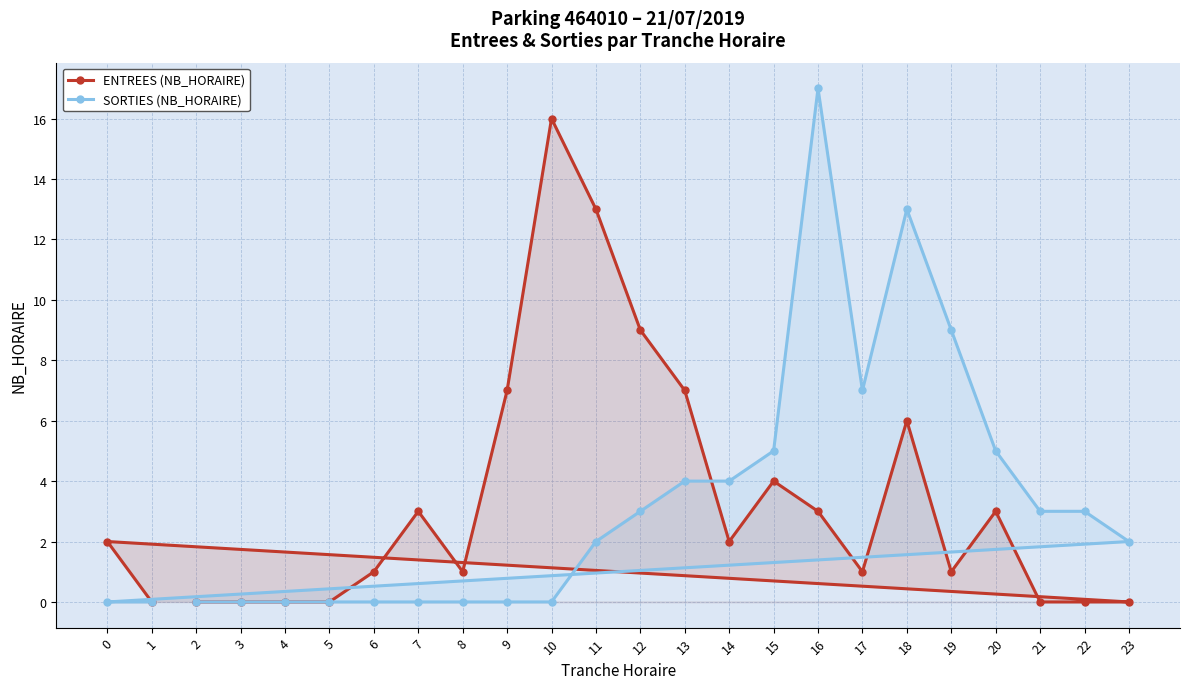

Reading right to left, transcribe all the data shown in this chart.

ENTREES (NB_HORAIRE): 23=0	22=0	21=0	20=3	19=1	18=6	17=1	16=3	15=4	14=2	13=7	12=9	11=13	10=16	9=7	8=1	7=3	6=1	5=0	4=0	3=0	2=0	1=0	0=2
SORTIES (NB_HORAIRE): 23=2	22=3	21=3	20=5	19=9	18=13	17=7	16=17	15=5	14=4	13=4	12=3	11=2	10=0	9=0	8=0	7=0	6=0	5=0	4=0	3=0	2=0	1=0	0=0